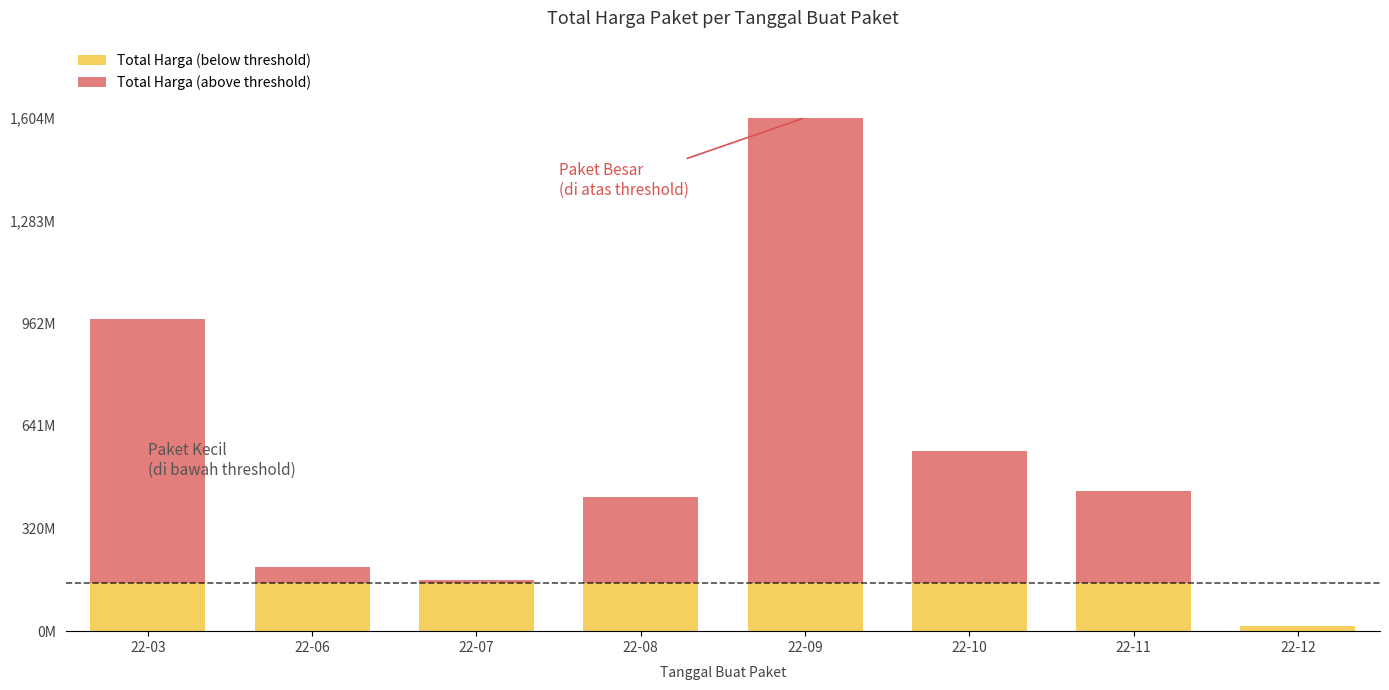

What are all the series names shown in the legend?

Total Harga (below threshold), Total Harga (above threshold)